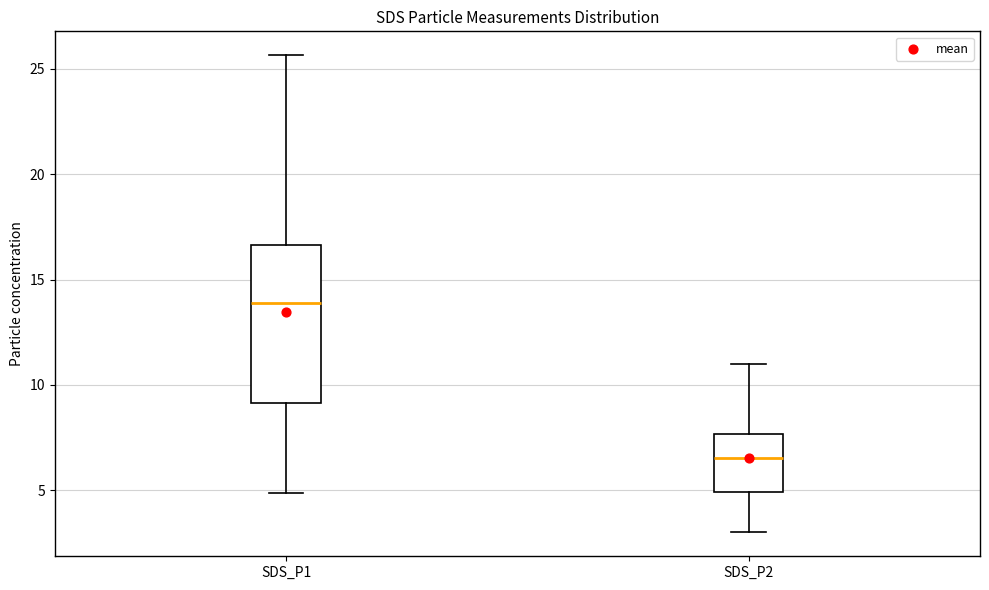

Comparing the boxes themselves (not the whiskers), which one is the tallest?

SDS_P1